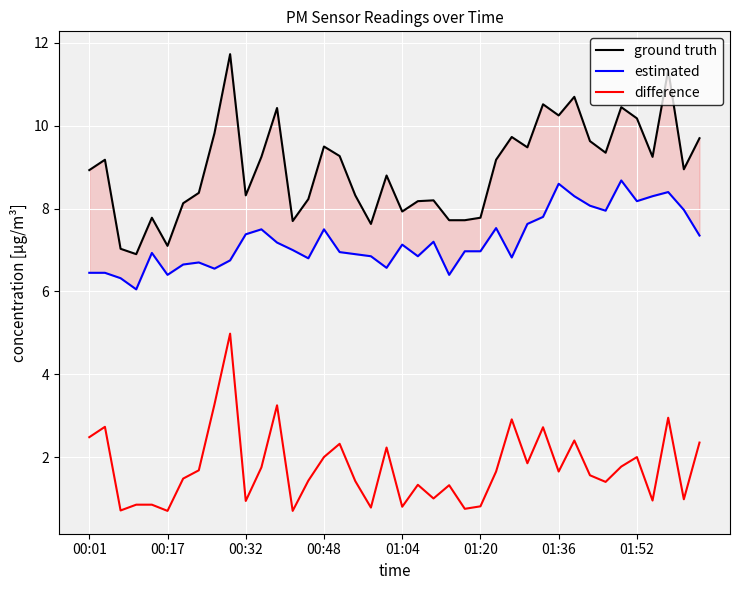

Reading left to right, what are all the values shown in this chart?

ground truth: 8.9	9.2	7.0	6.9	7.8	7.1	8.1	8.4	9.8	11.7	8.3	9.2	10.4	7.7	8.2	9.5	9.3	8.3	7.6	8.8	7.9	8.2	8.2	7.7	7.7	7.8	9.2	9.7	9.5	10.5	10.2	10.7	9.6	9.3	10.4	10.2	9.2	11.3	8.9	9.7
estimated: 6.5	6.5	6.3	6.0	6.9	6.4	6.7	6.7	6.5	6.8	7.4	7.5	7.2	7.0	6.8	7.5	7.0	6.9	6.8	6.6	7.1	6.8	7.2	6.4	7.0	7.0	7.5	6.8	7.6	7.8	8.6	8.3	8.1	8.0	8.7	8.2	8.3	8.4	8.0	7.3
difference: 2.5	2.7	0.7	0.9	0.9	0.7	1.5	1.7	3.3	5.0	0.9	1.8	3.2	0.7	1.4	2.0	2.3	1.4	0.8	2.2	0.8	1.3	1.0	1.3	0.8	0.8	1.6	2.9	1.9	2.7	1.7	2.4	1.6	1.4	1.8	2.0	0.9	2.9	1.0	2.3